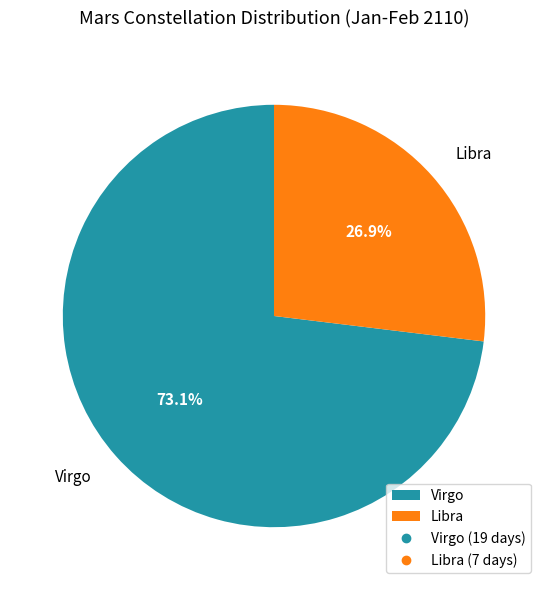

Between Virgo and Libra, which is larger?

Virgo